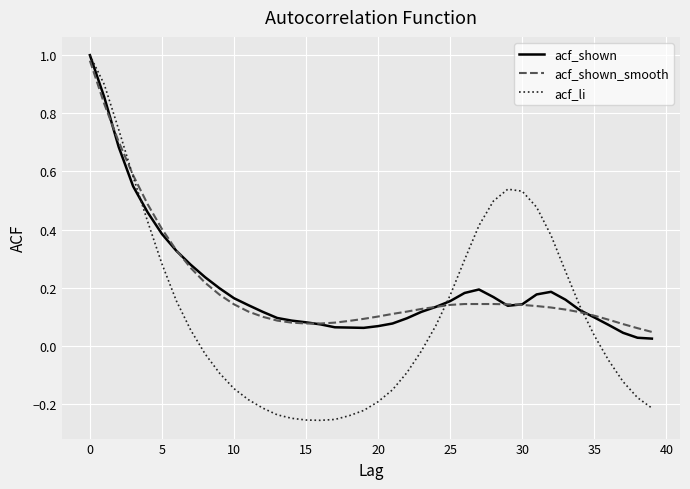

Which series has the widest spread of values?

acf_li